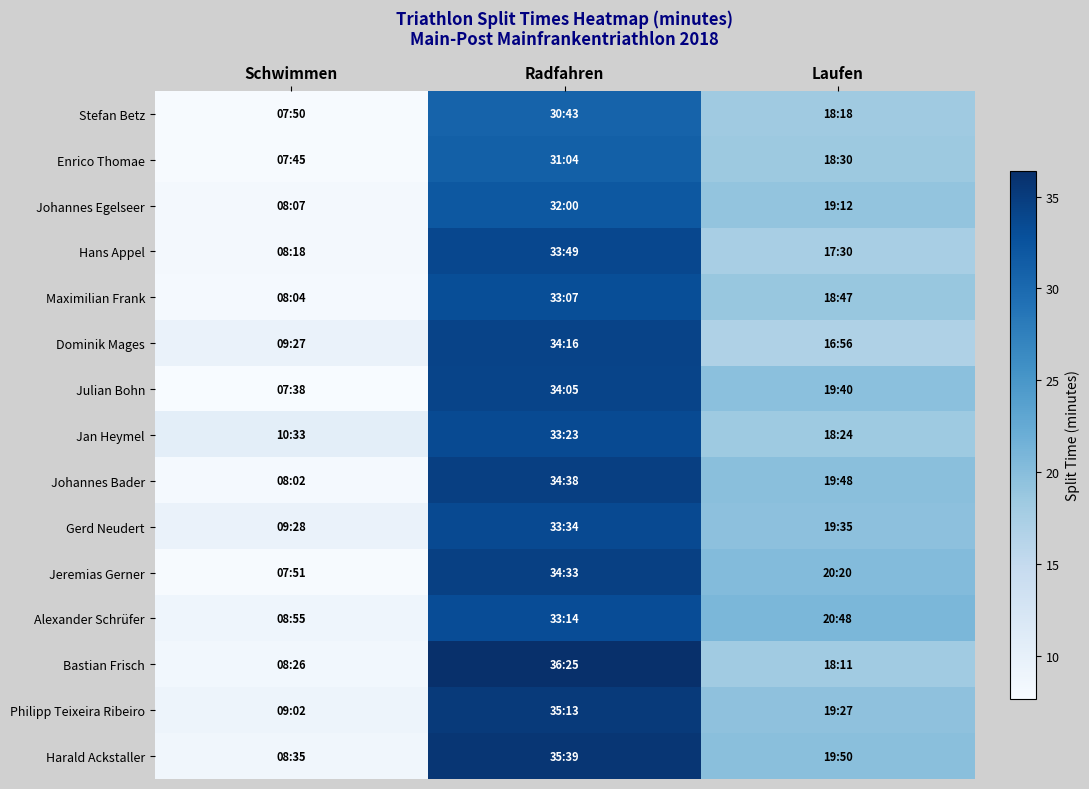

Which series changed the most between Schwimmen and Laufen?

Jeremias Gerner